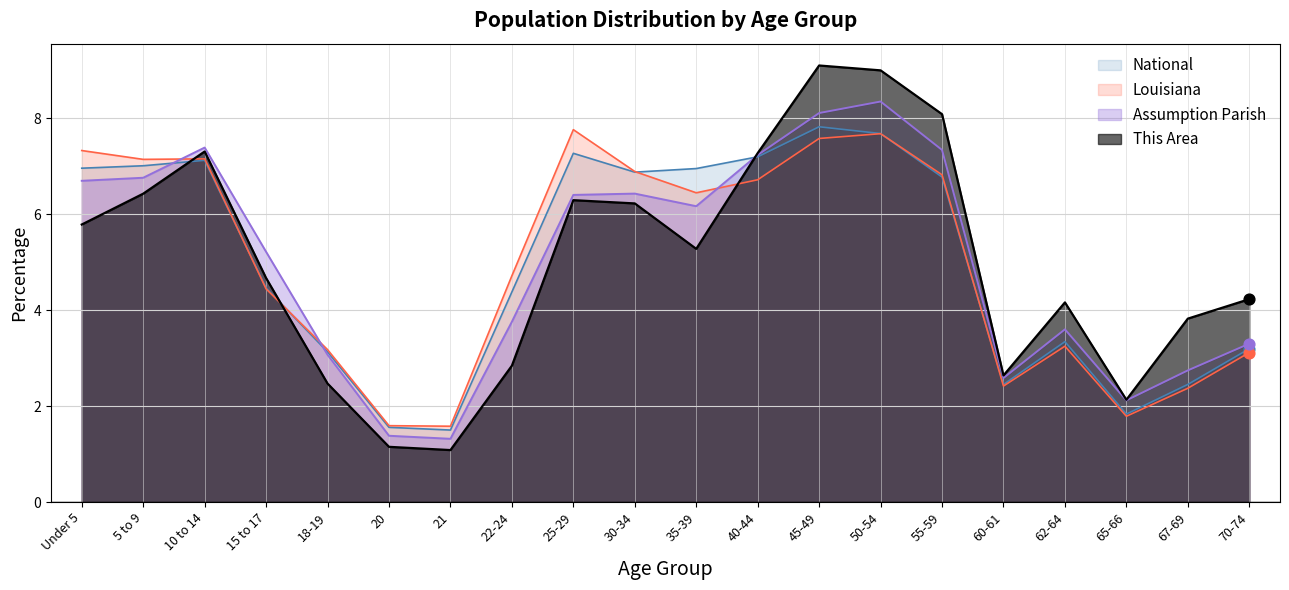

Which series has the largest Y range (max minus min)?

This Area